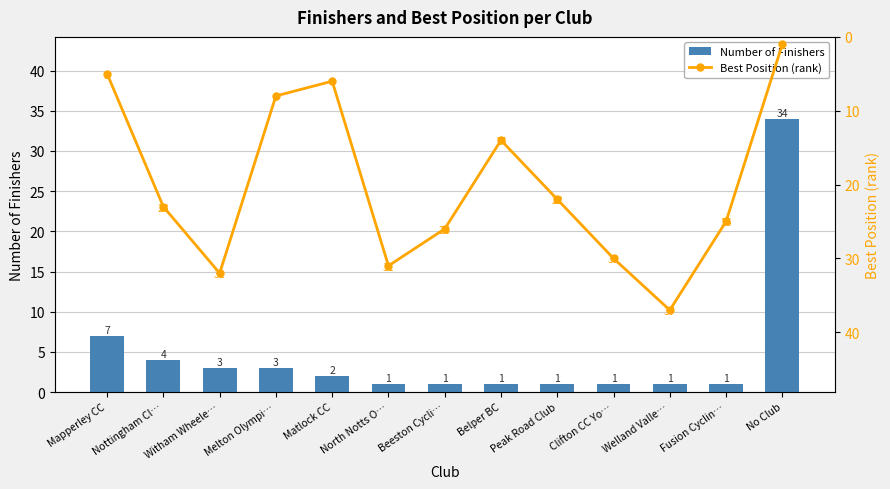

The Number of Finishers series shows 1 at Clifton CC Yo…. True or false?

True